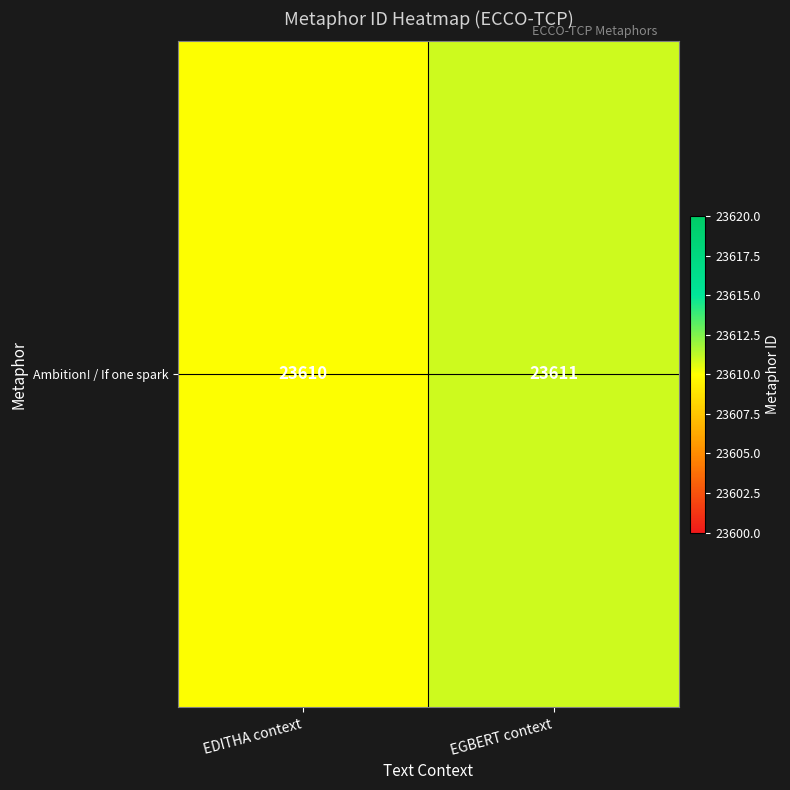

True or false: the data shows 23611 at EGBERT context.

True